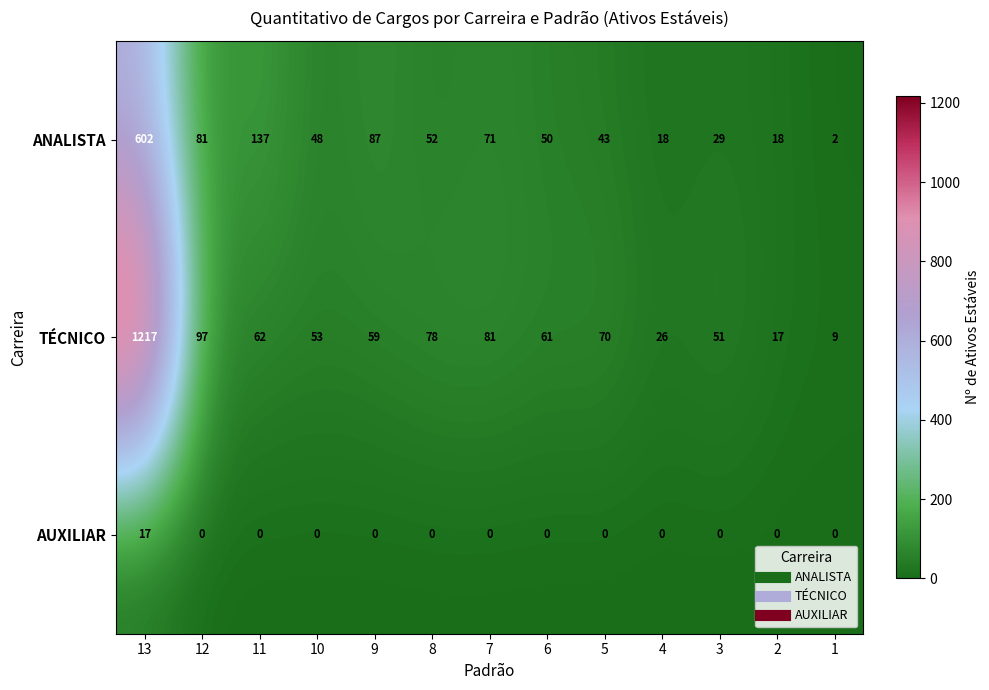

At which label does ANALISTA first exceed 50?

13